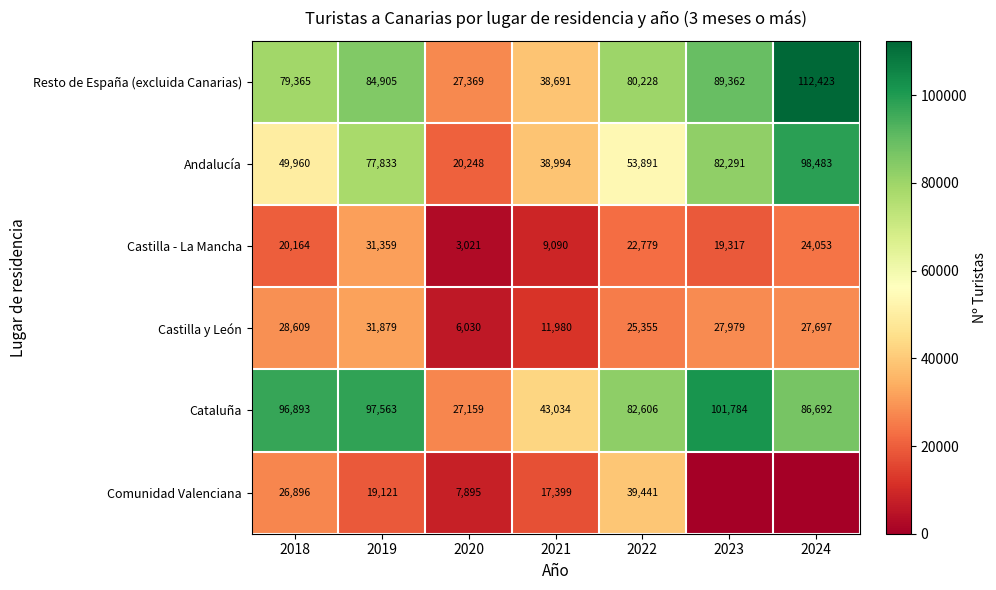

What is the sum of all Cataluña values?

535731